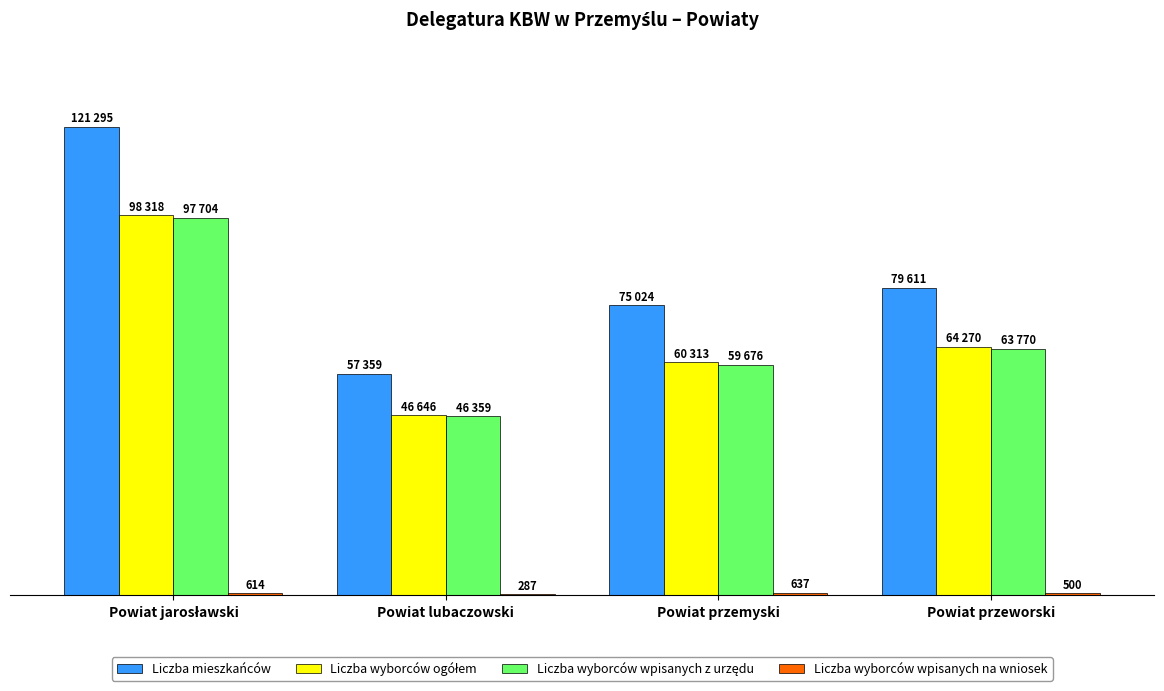

At which label does Liczba wyborców ogółem first exceed 64270?

Powiat jarosławski